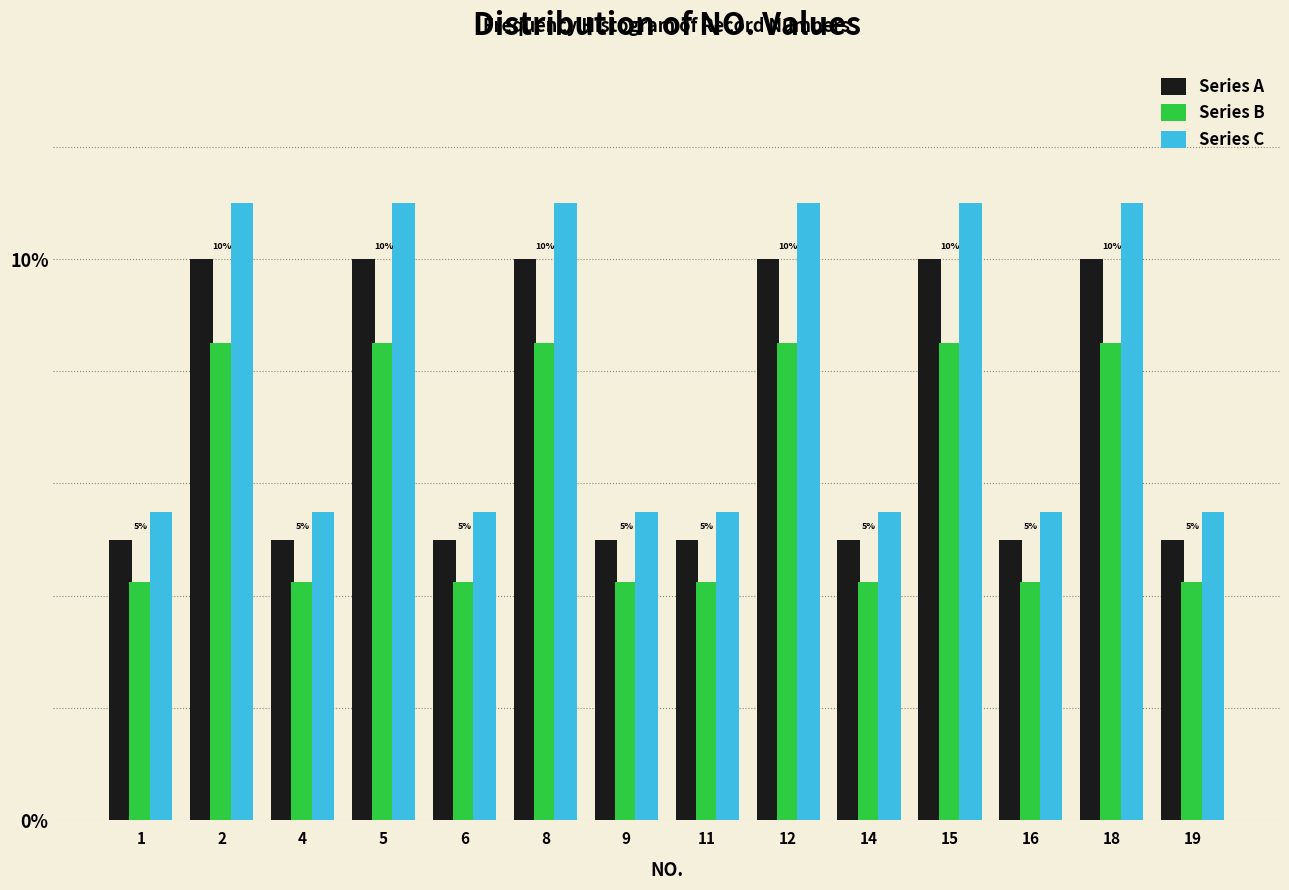

Which series has the largest total across all categories?

Series C